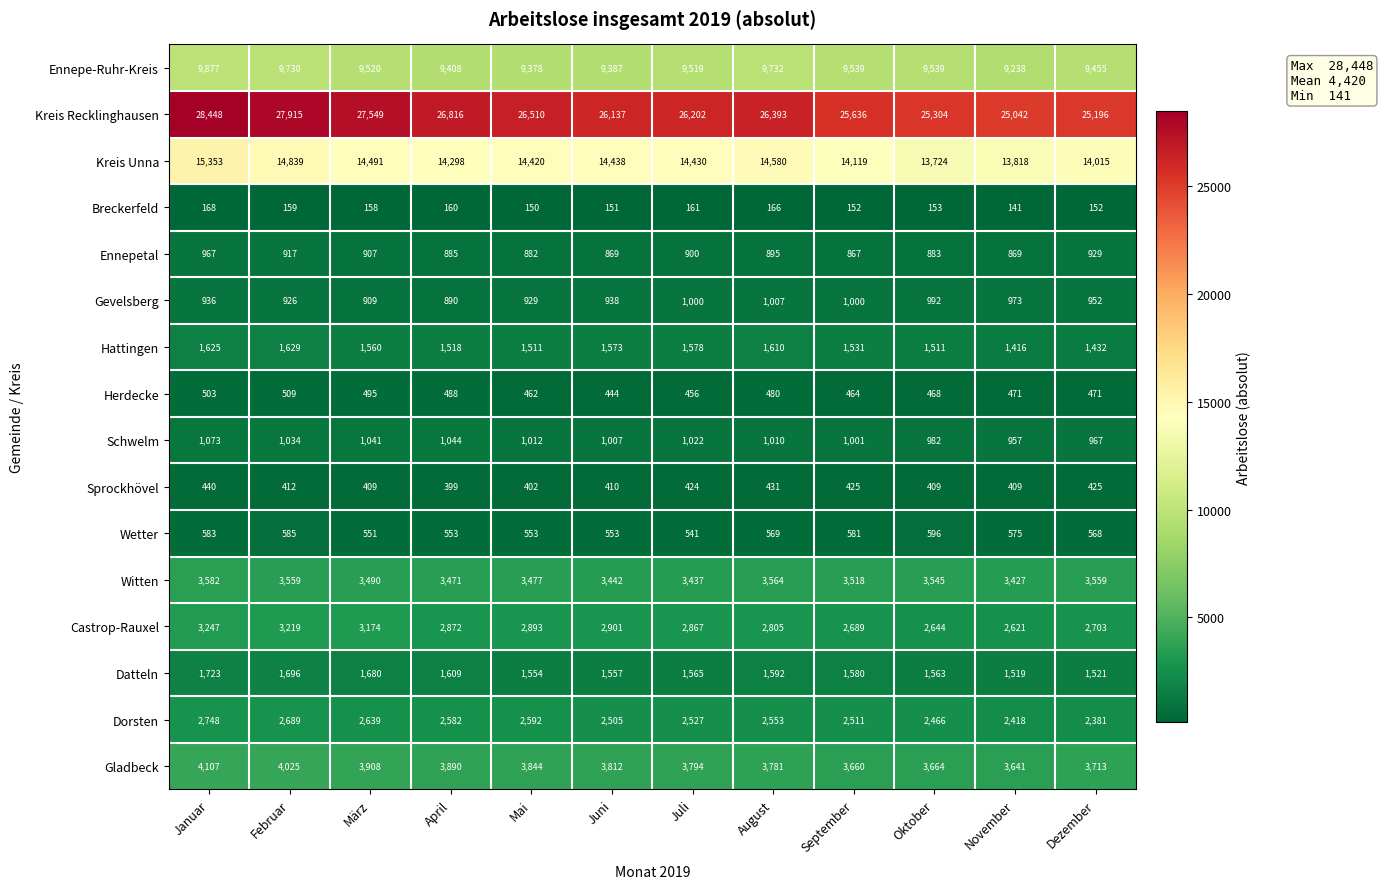

Rank the series at August from highest to lowest value.

Kreis Recklinghausen, Kreis Unna, Ennepe-Ruhr-Kreis, Gladbeck, Witten, Castrop-Rauxel, Dorsten, Hattingen, Datteln, Schwelm, Gevelsberg, Ennepetal, Wetter, Herdecke, Sprockhövel, Breckerfeld